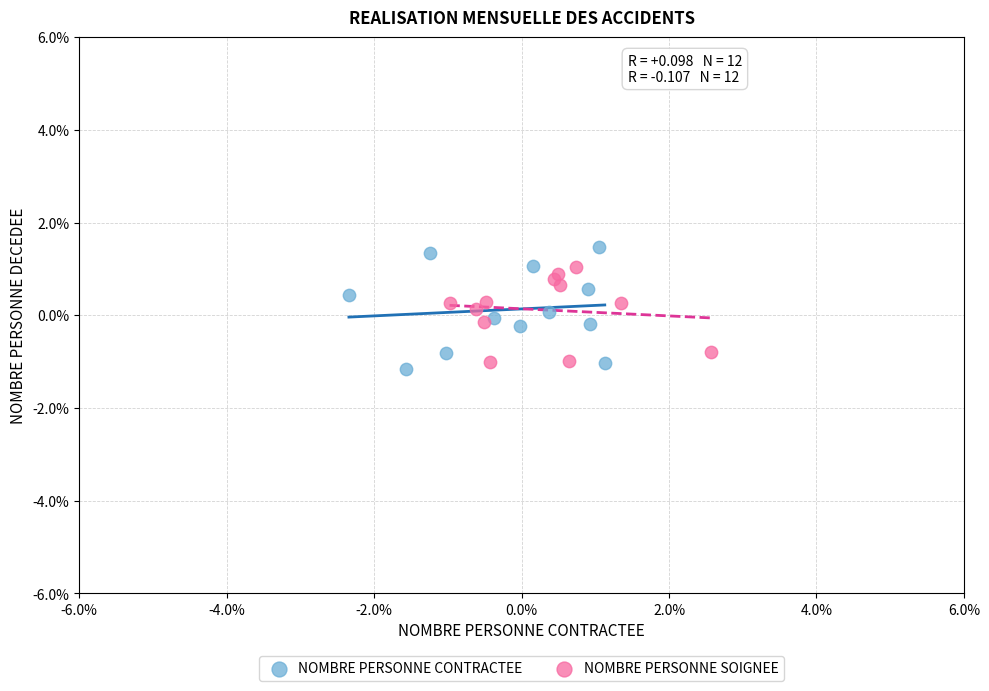

Which series reaches the minimum Y coordinate?

NOMBRE PERSONNE CONTRACTEE